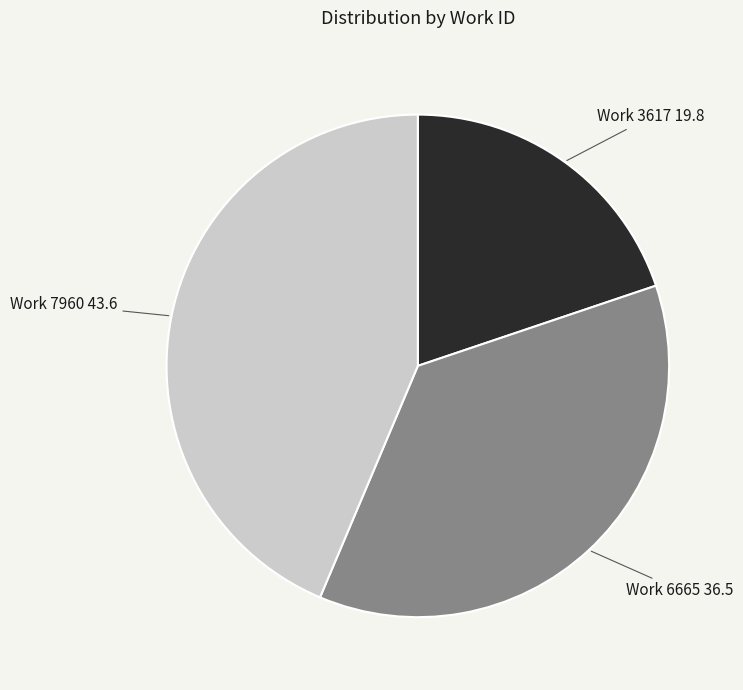

Combined, do Work 3617 and Work 7960 account for over 50%?

Yes